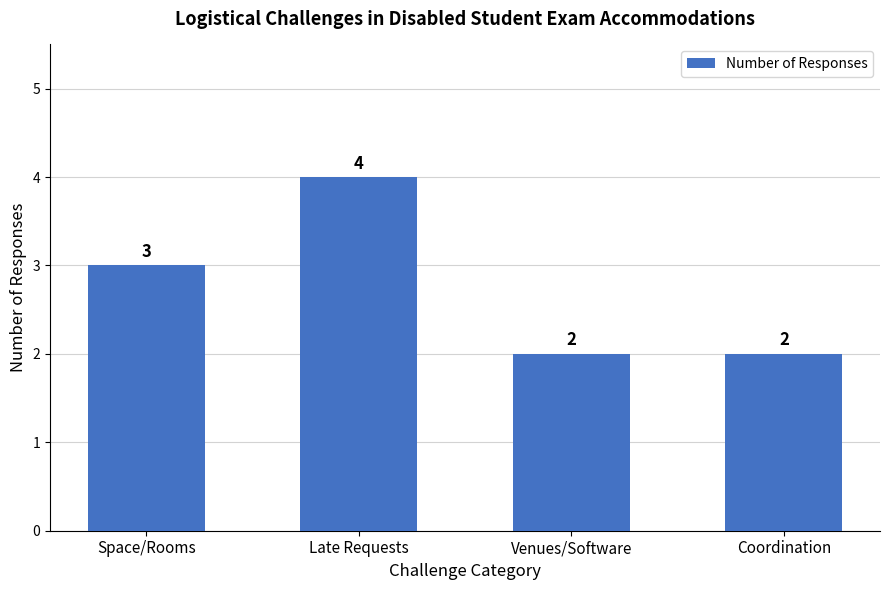

Does the chart contain stacked bars?

No